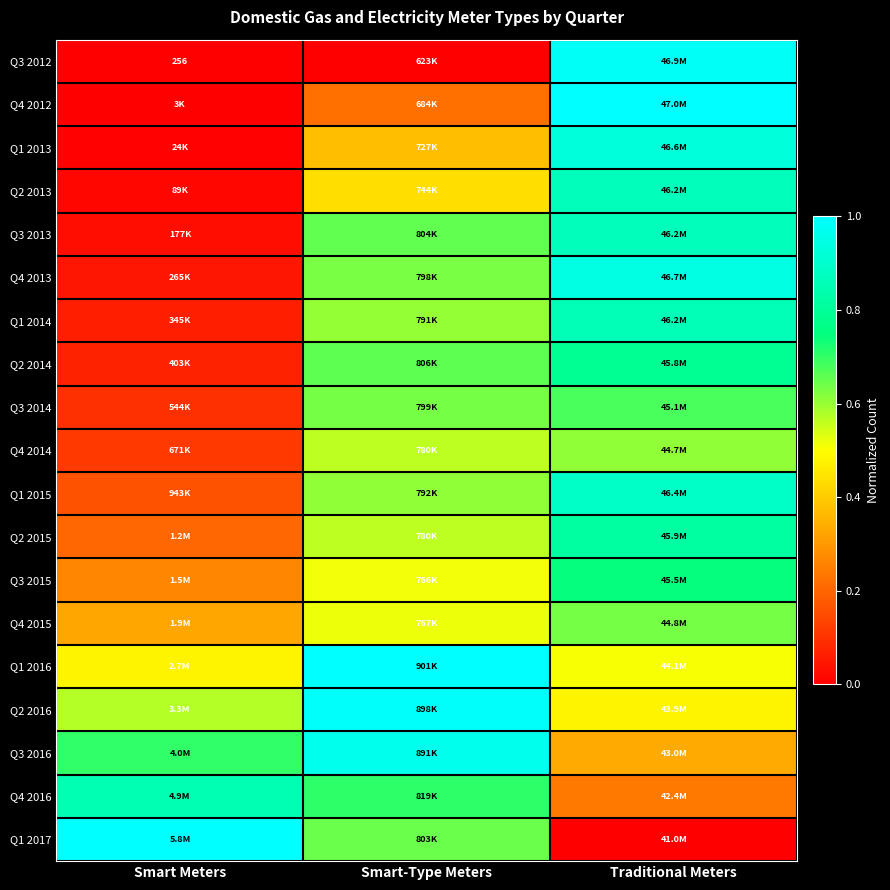

What is the difference between the maximum and minimum values in the Q1 2015 series?

0.7